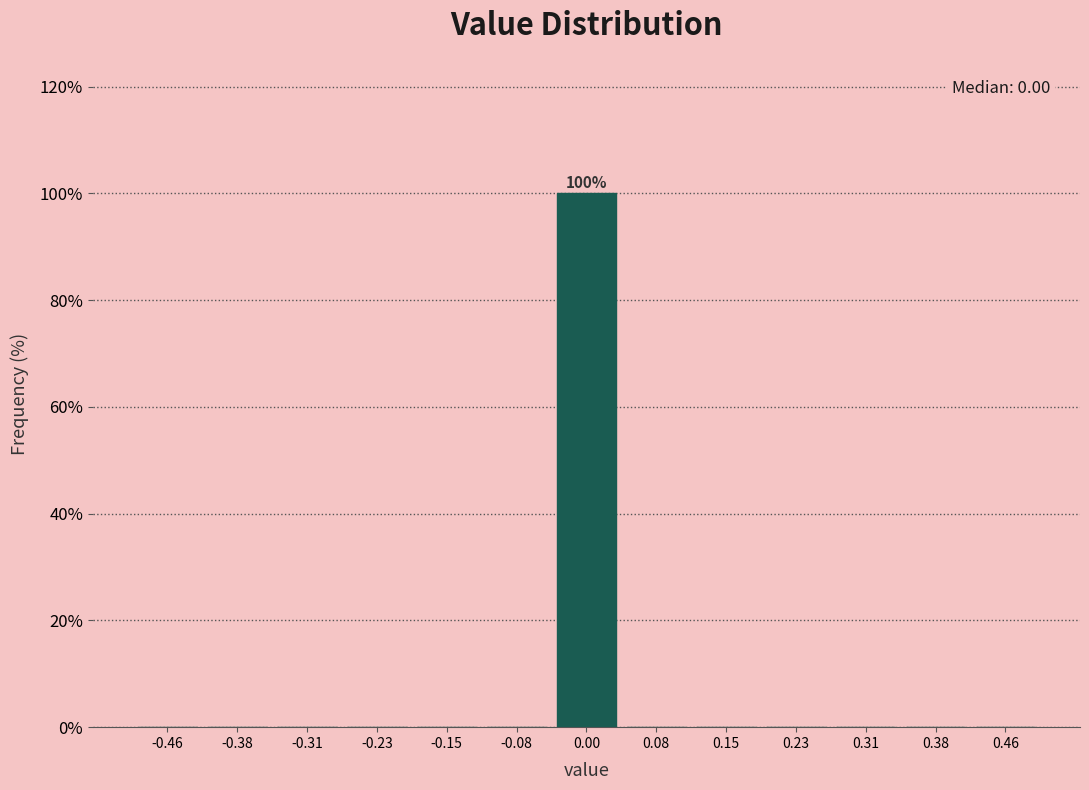

Which range on the x-axis has the tallest bar?

-0.04 to 0.04